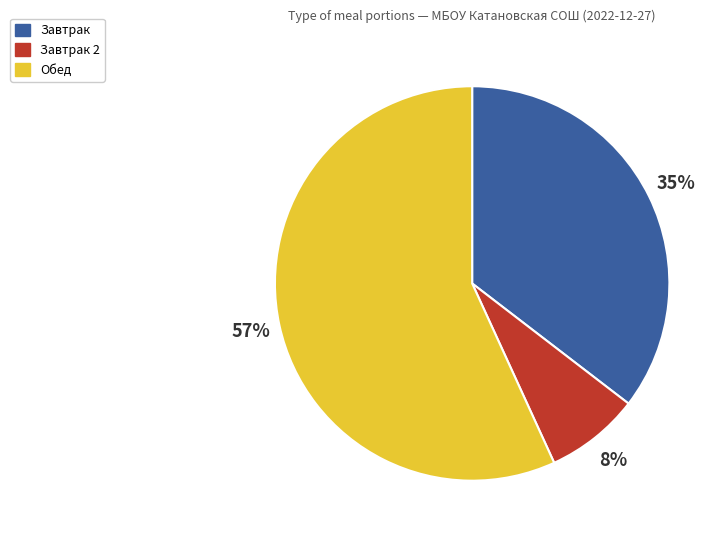

Is there a majority slice in this chart?

Yes